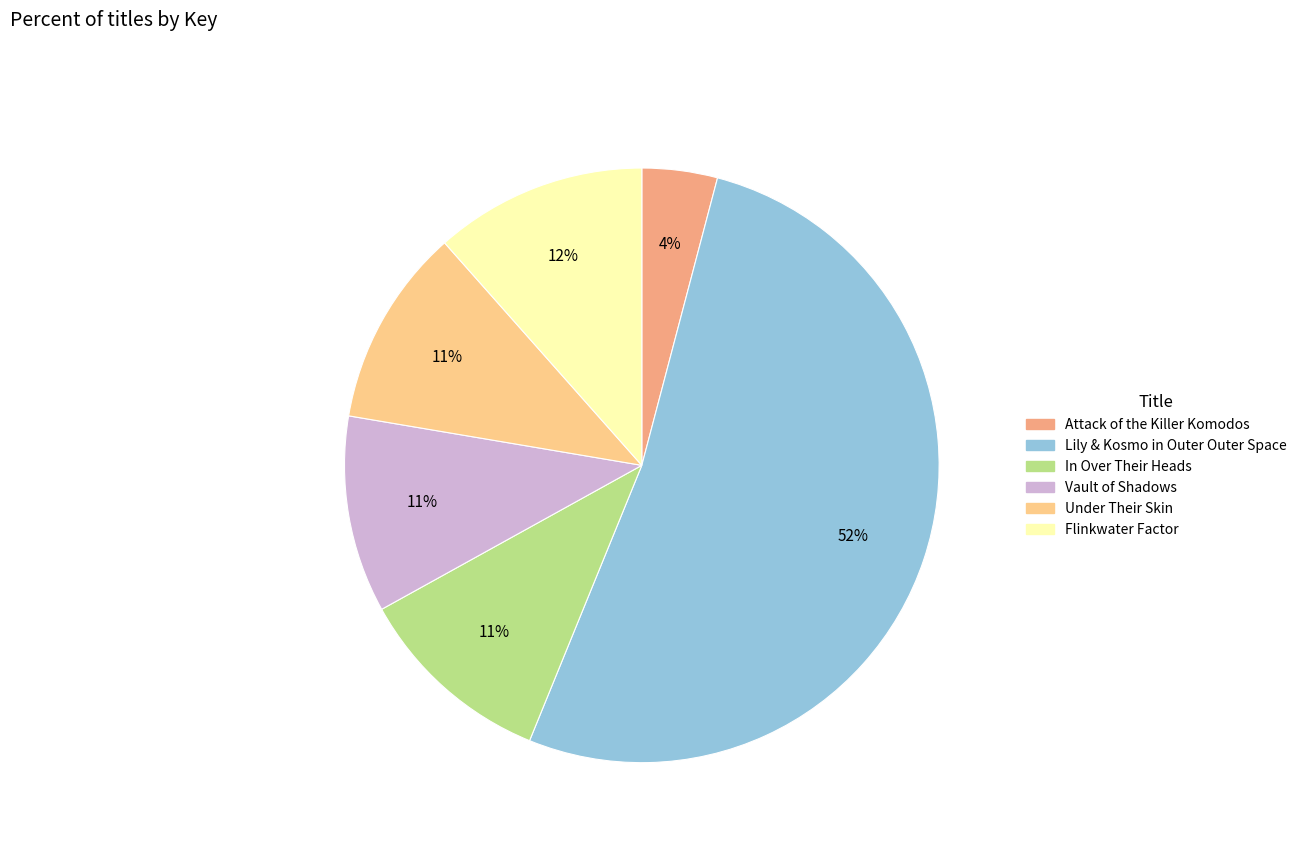

To the nearest percent, what is the combined percentage of Vault of Shadows and Attack of the Killer Komodos?

15%